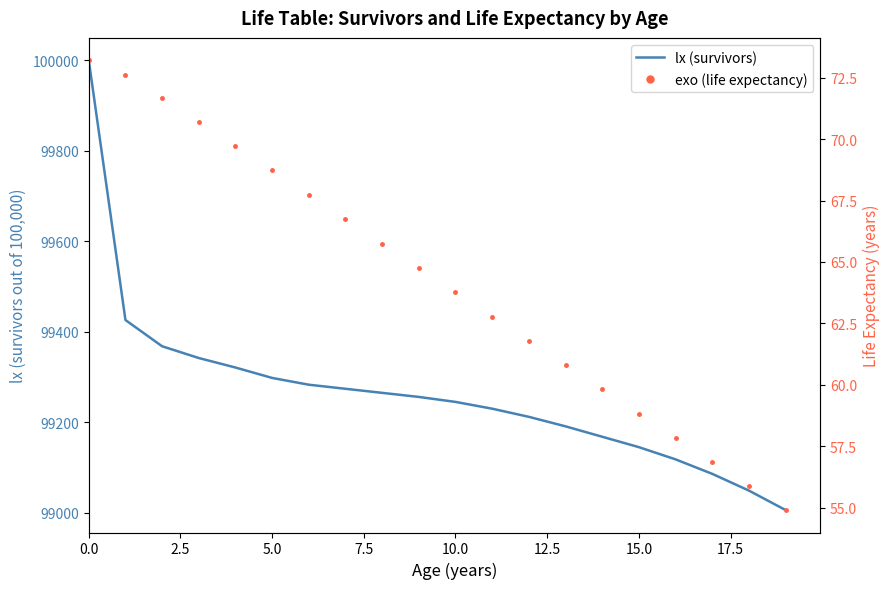

Rank the series at 0.0 from lowest to highest value.

exo (life expectancy), lx (survivors)